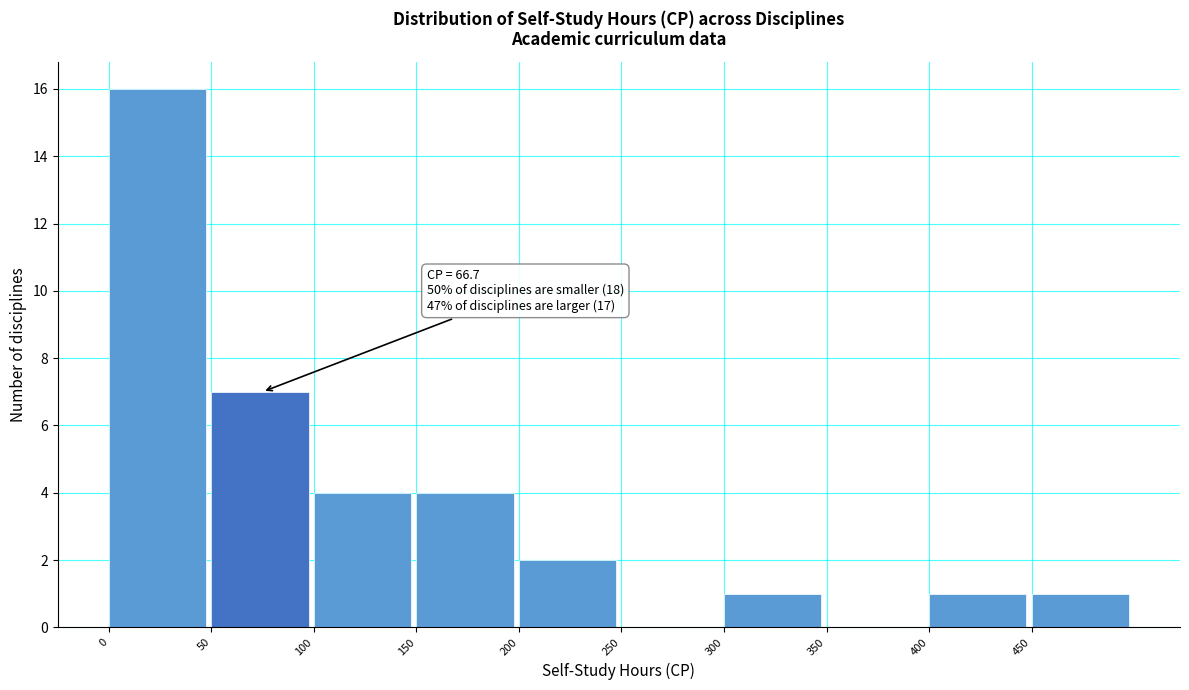

Over which range of the x-axis is the bar tallest?

0 to 50